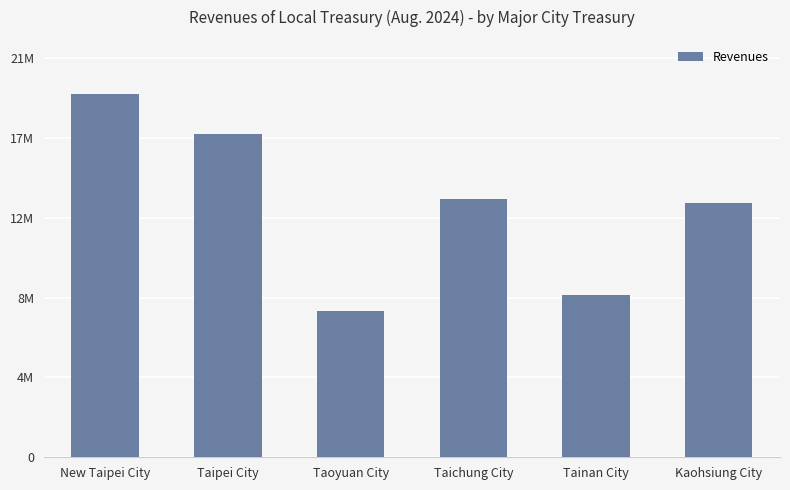

Reading left to right, what are all the values shown in this chart?

19408195	17276448	7827712	13826517	8683994	13619483